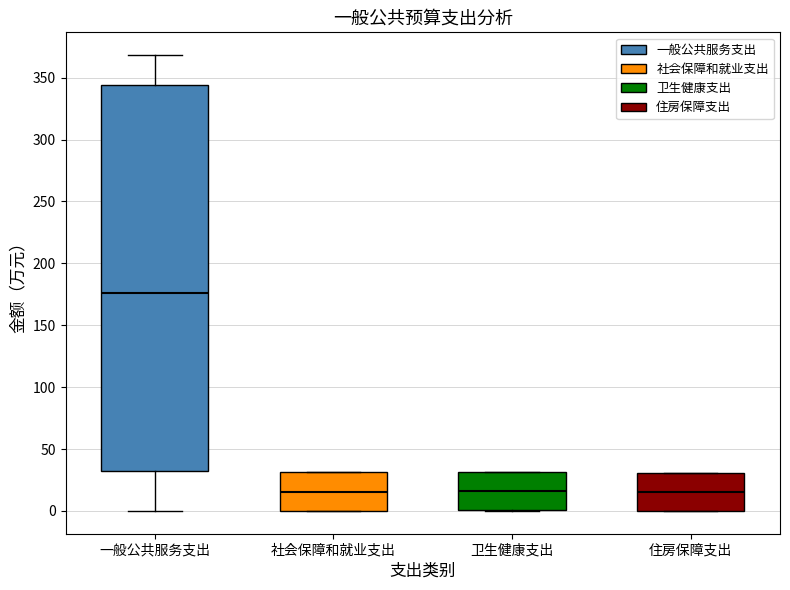

Comparing the boxes themselves (not the whiskers), which one is the tallest?

一般公共服务支出